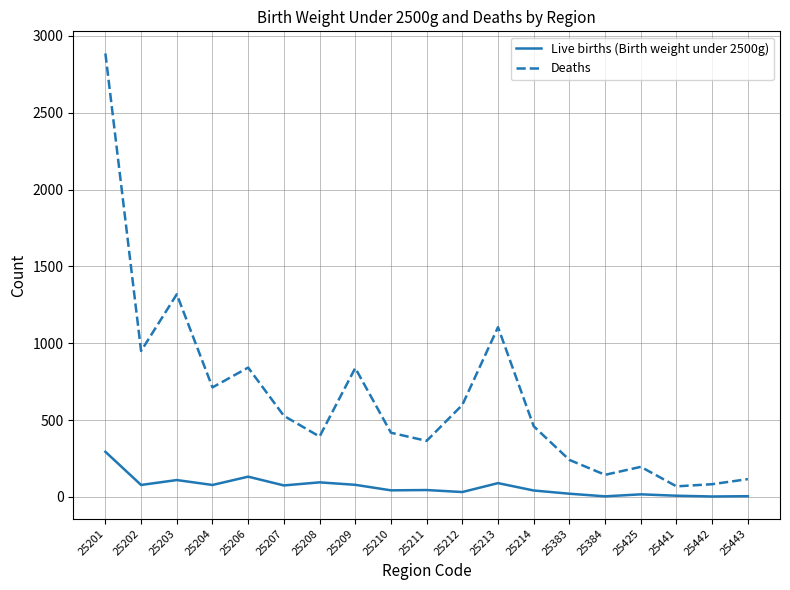

Is the value of Deaths at 25210 greater than the value of Live births (Birth weight under 2500g) at 25204?

Yes